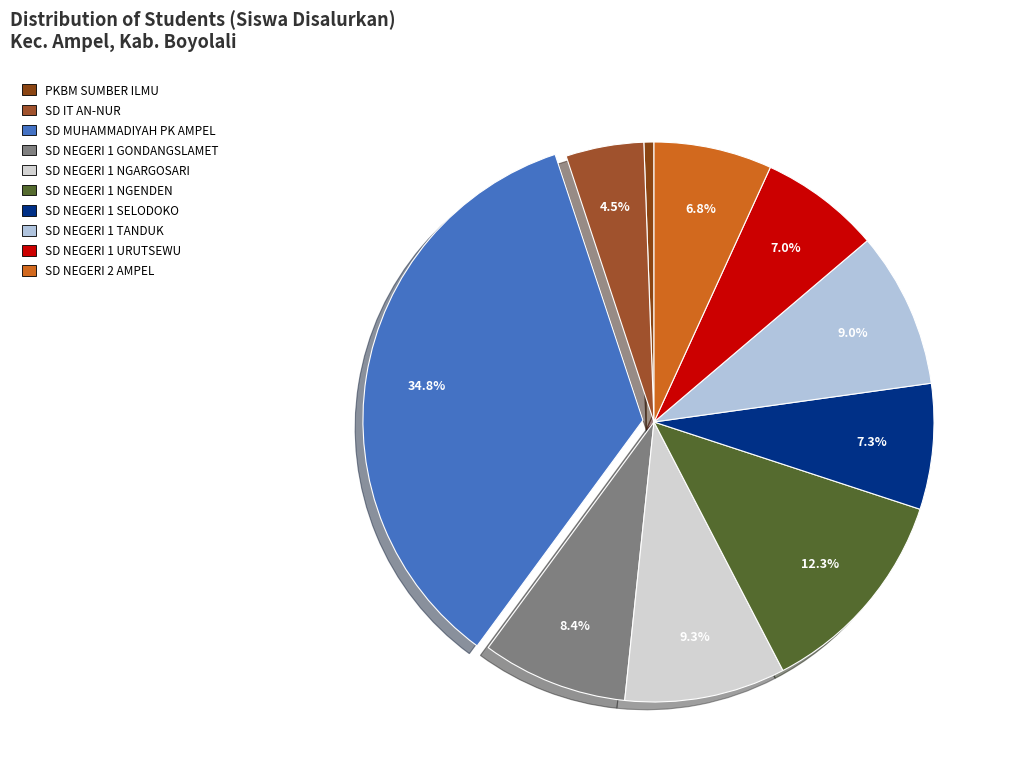

What percentage is the SD NEGERI 1 URUTSEWU slice, to the nearest percent?

7%